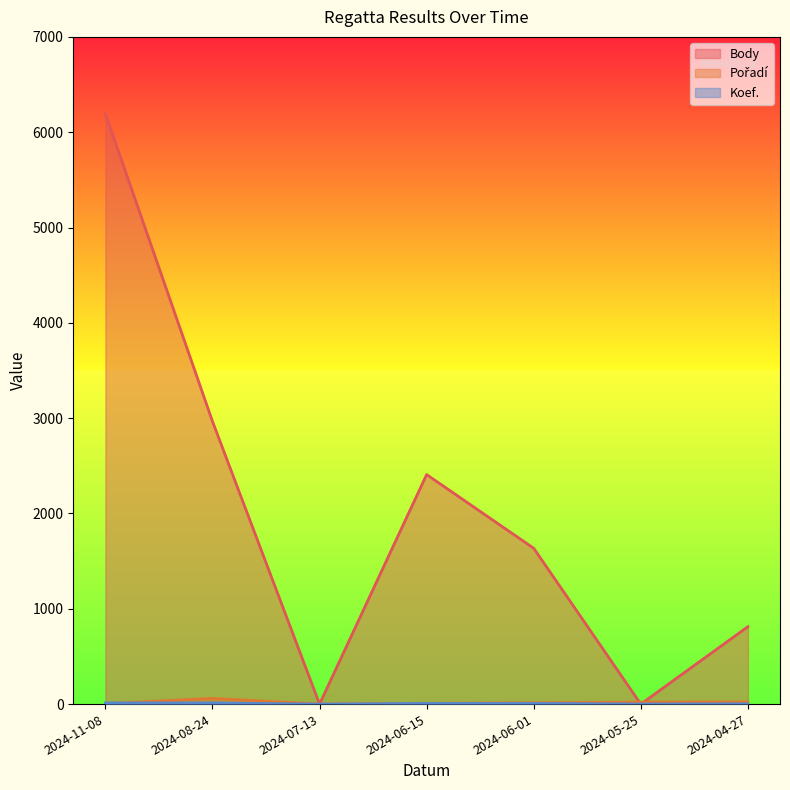

What position from the left is 2024-06-15?

4